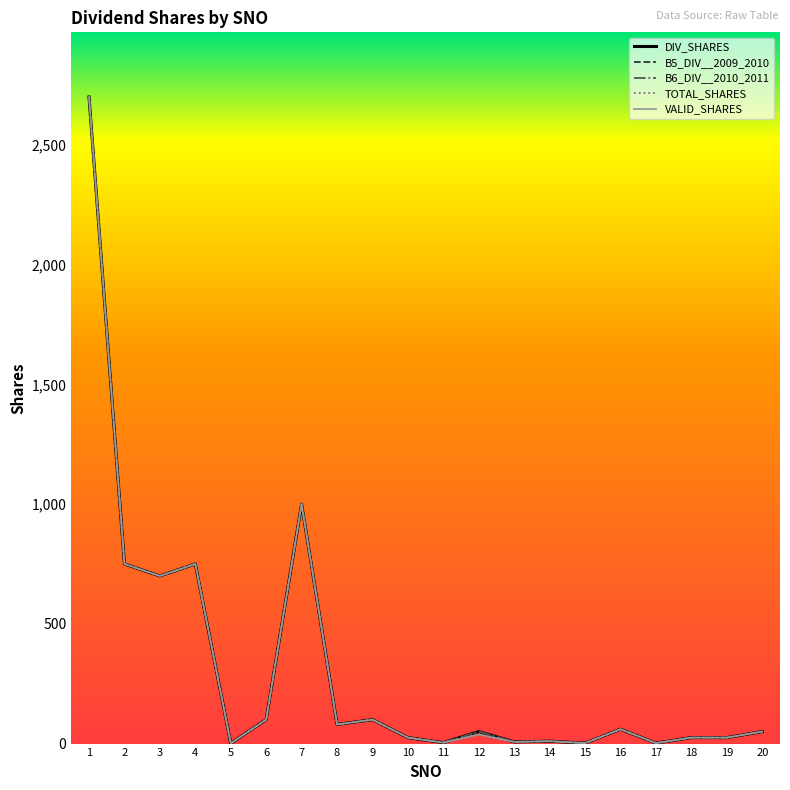

True or false: B5_DIV__2009_2010 and DIV_SHARES intersect in this chart.

False